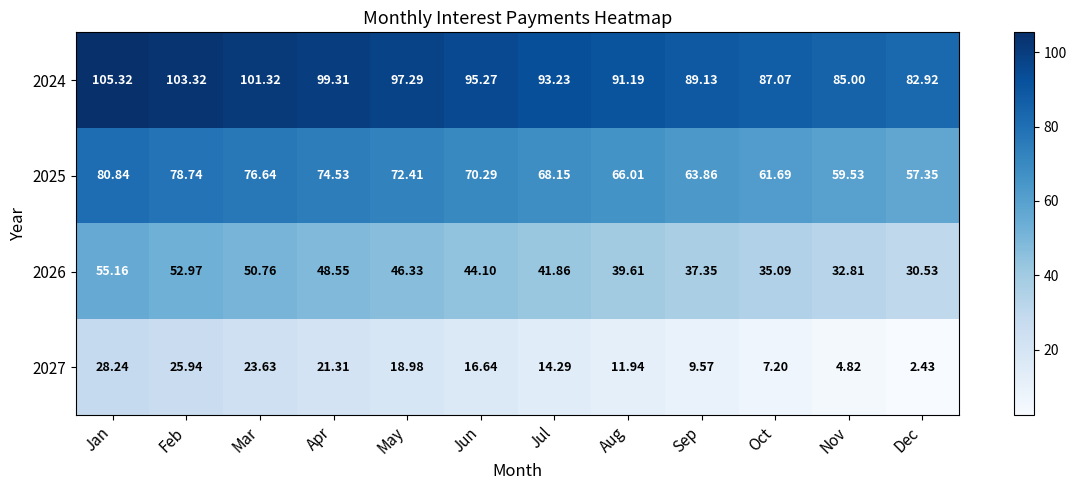

Where is 2024 nearest to the value 94?

Jul